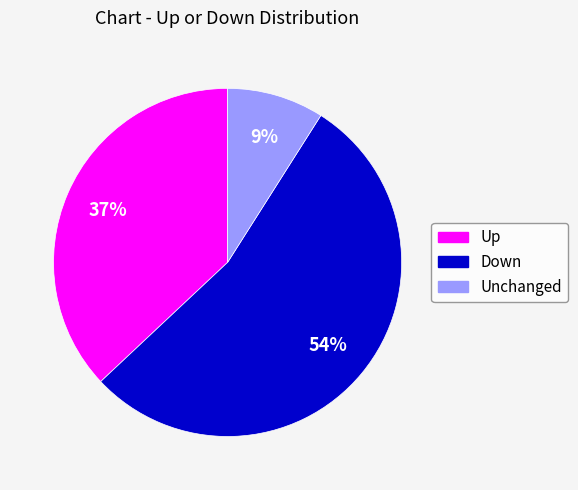

Does any single category account for the majority?

Yes